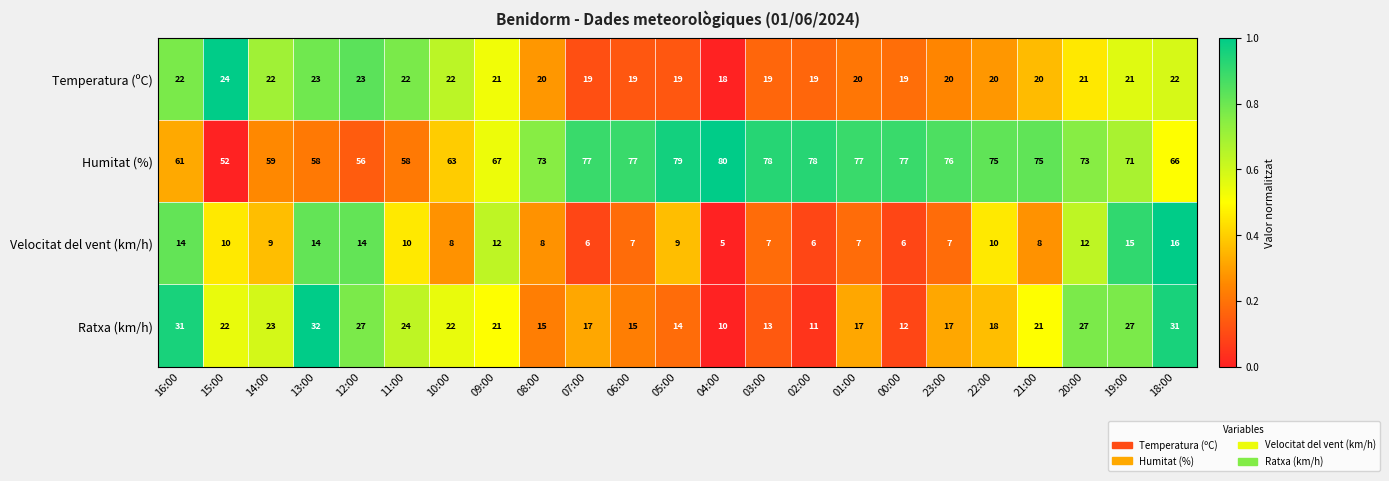

Count the number of data series in this chart.

4